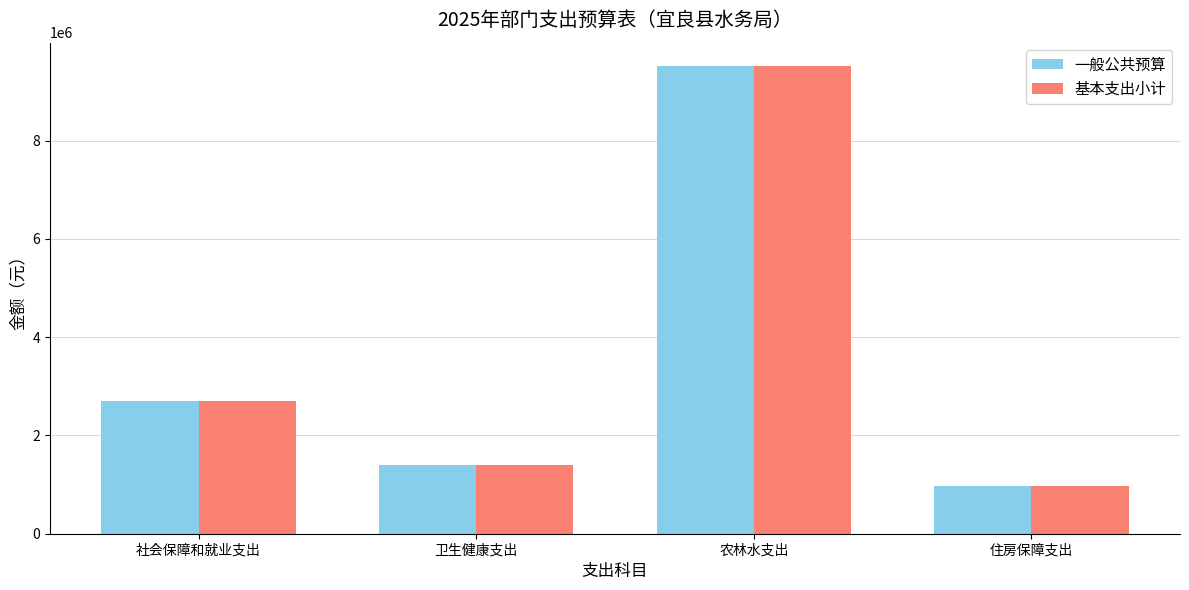

What is the greatest value displayed?

9515999.0